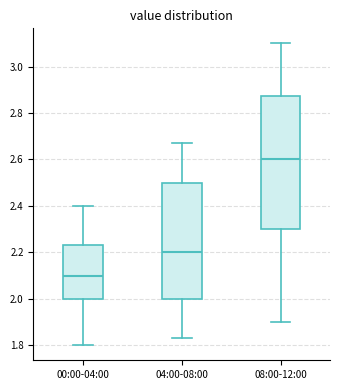

Where does the lower whisker of the box for 04:00-08:00 end on the y-axis? The values are not printed on the chart, so give them approximately, as read against the axis.

1.84